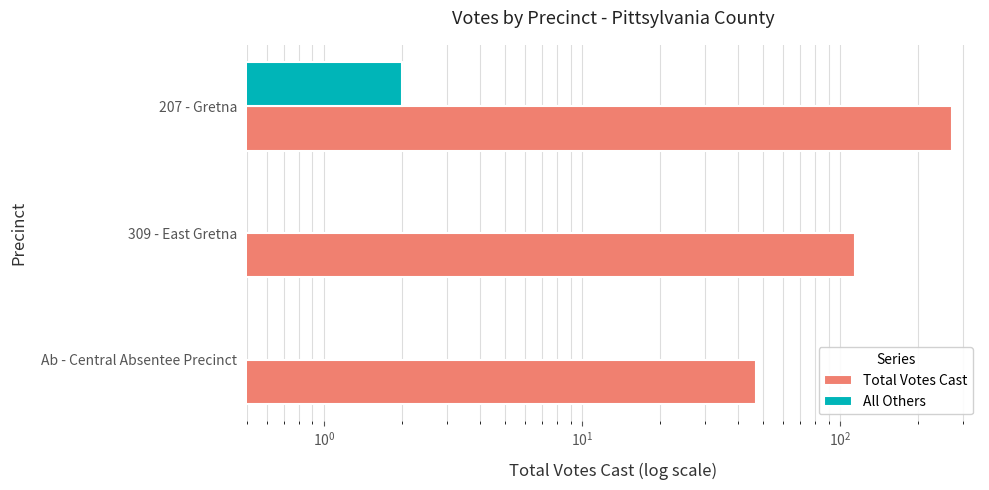

How many data points in Total Votes Cast are above 114?

1